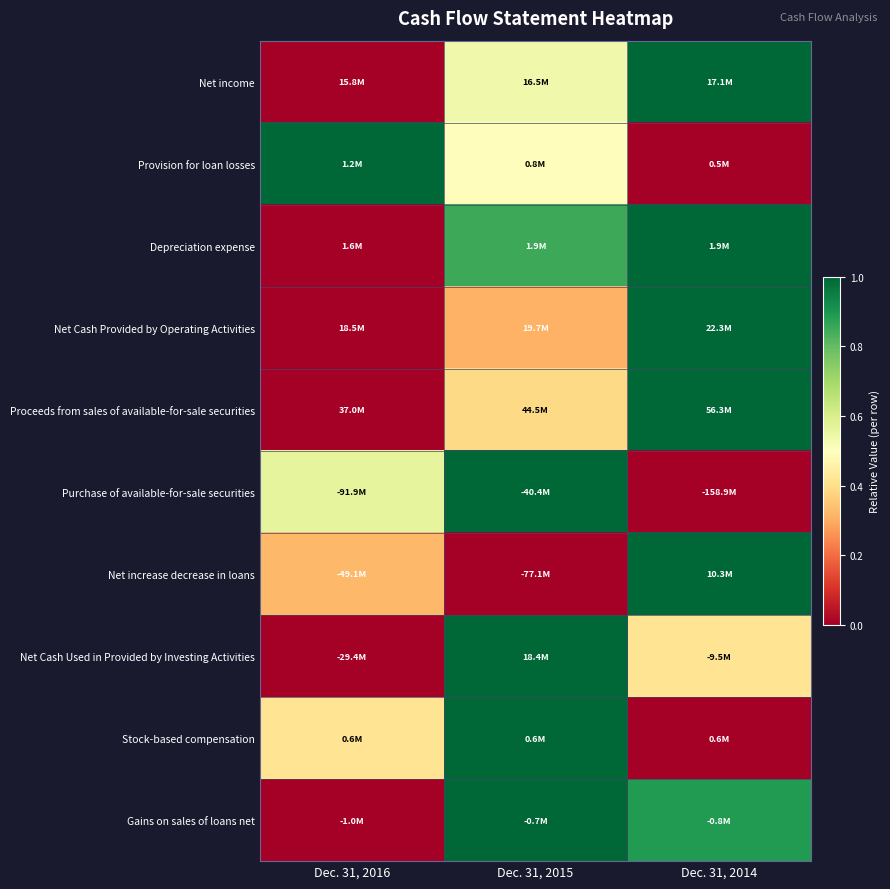

At how many categories does at least one series exceed 0?

3